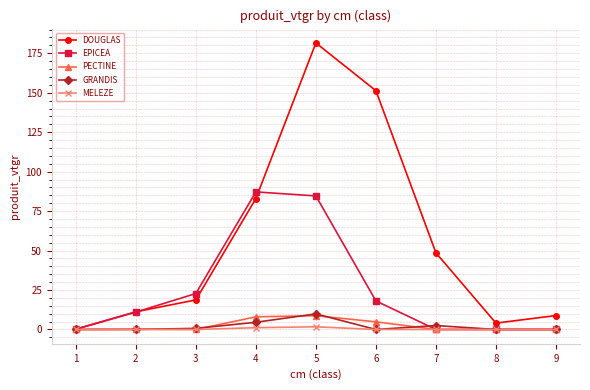

How many series are shown in this chart?

5